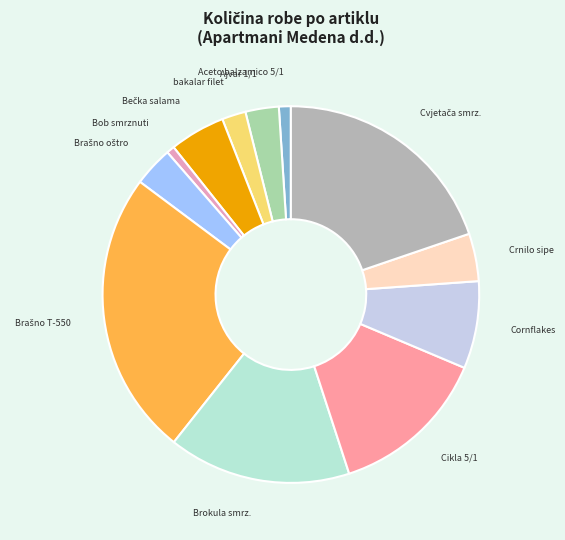

Combined, do Ajvar 1/1 and bakalar filet account for over 50%?

No